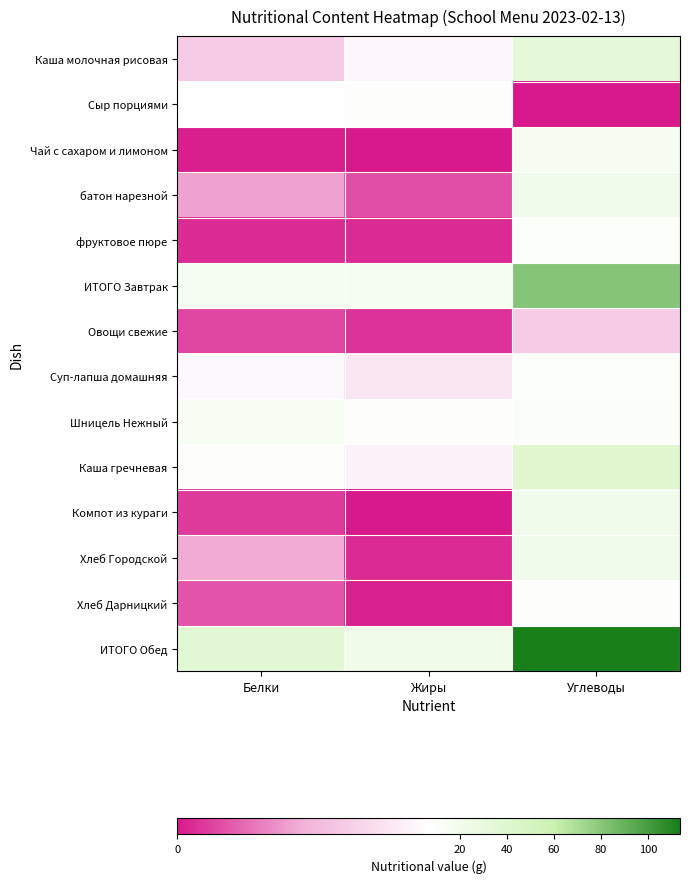

Reading left to right, what are all the values shown in this chart?

Каша молочная рисовая: Белки=4.5	Жиры=6.3	Углеводы=32.2
Сыр порциями: Белки=7.0	Жиры=8.8	Углеводы=0.0
Чай с сахаром и лимоном: Белки=0.1	Жиры=0.0	Углеводы=15.2
батон нарезной: Белки=3.0	Жиры=1.2	Углеводы=20.8
фруктовое пюре: Белки=0.5	Жиры=0.4	Углеводы=9.8
ИТОГО Завтрак: Белки=16.3	Жиры=17.5	Углеводы=80.8
Овощи свежие: Белки=1.0	Жиры=0.6	Углеводы=4.5
Суп-лапша домашняя: Белки=6.4	Жиры=5.6	Углеводы=10.3
Шницель Нежный: Белки=14.7	Жиры=8.6	Углеводы=11.0
Каша гречневая: Белки=8.6	Жиры=6.1	Углеводы=38.6
Компот из кураги: Белки=0.8	Жиры=0.0	Углеводы=20.2
Хлеб Городской: Белки=3.2	Жиры=0.4	Углеводы=20.4
Хлеб Дарницкий: Белки=1.3	Жиры=0.2	Углеводы=8.6
ИТОГО Обед: Белки=36.0	Жиры=21.5	Углеводы=113.7